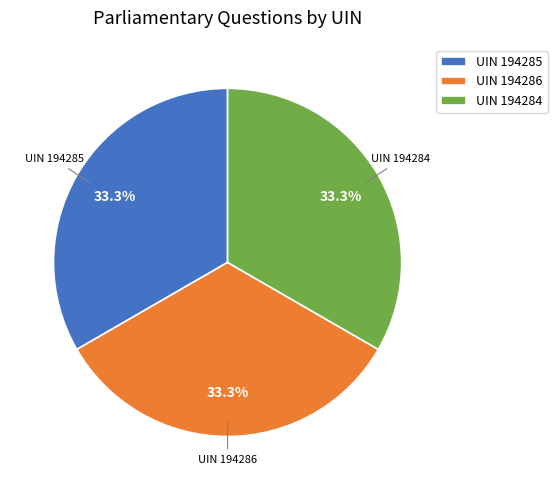

Approximately how many times larger is the value at UIN 194284 compared to UIN 194285?

1.0